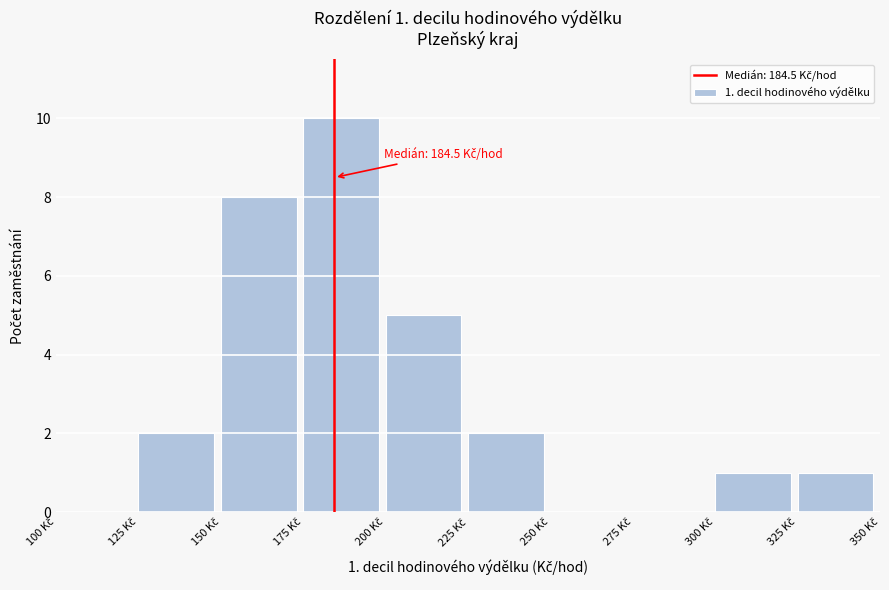

Over which range of the x-axis is the bar tallest?

175 to 200